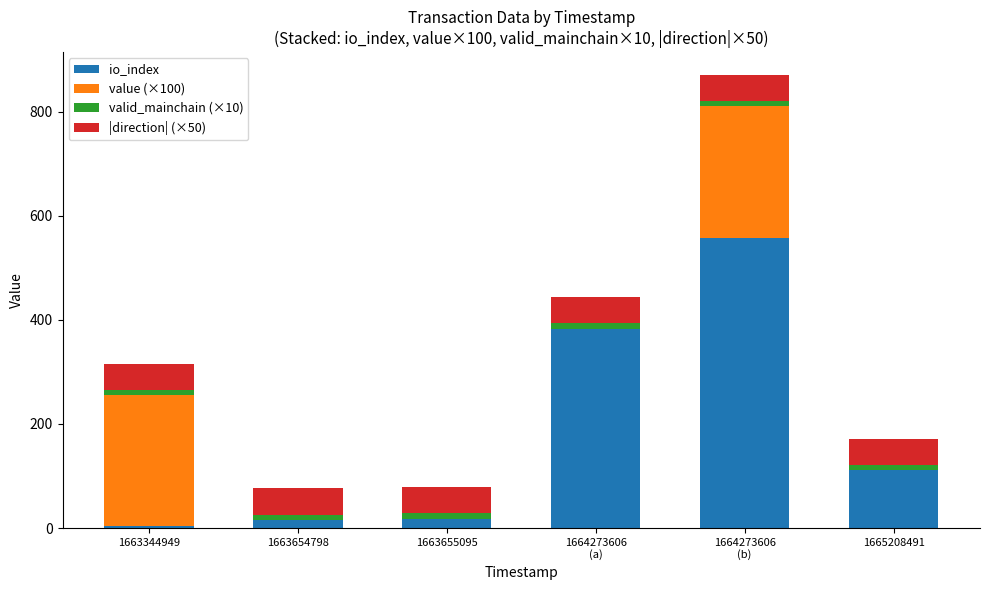

What is the maximum value for io_index?

558.0